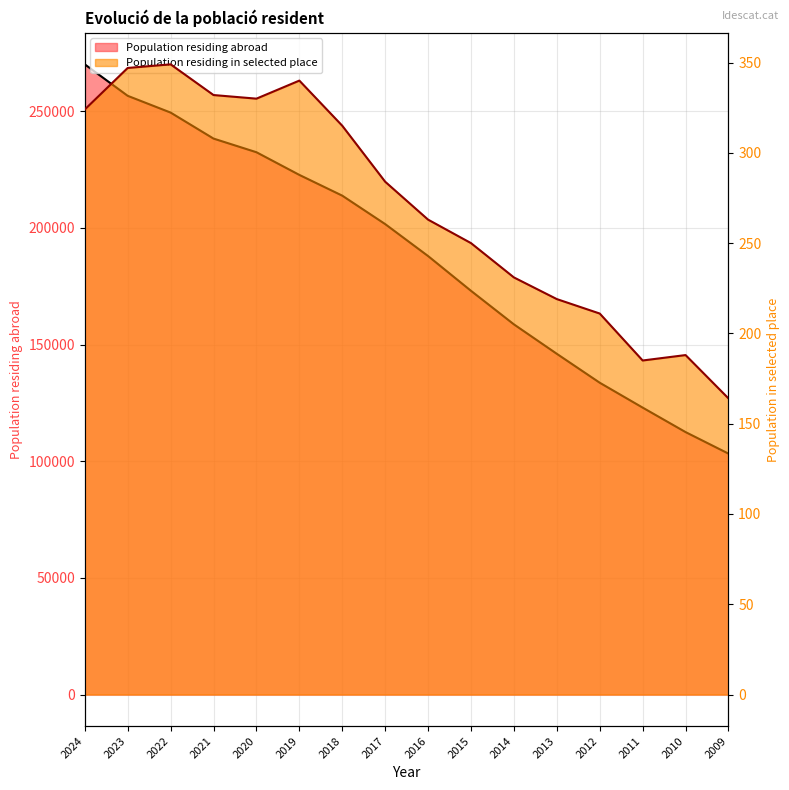

Which has a higher value, 2018 or 2023?

2023